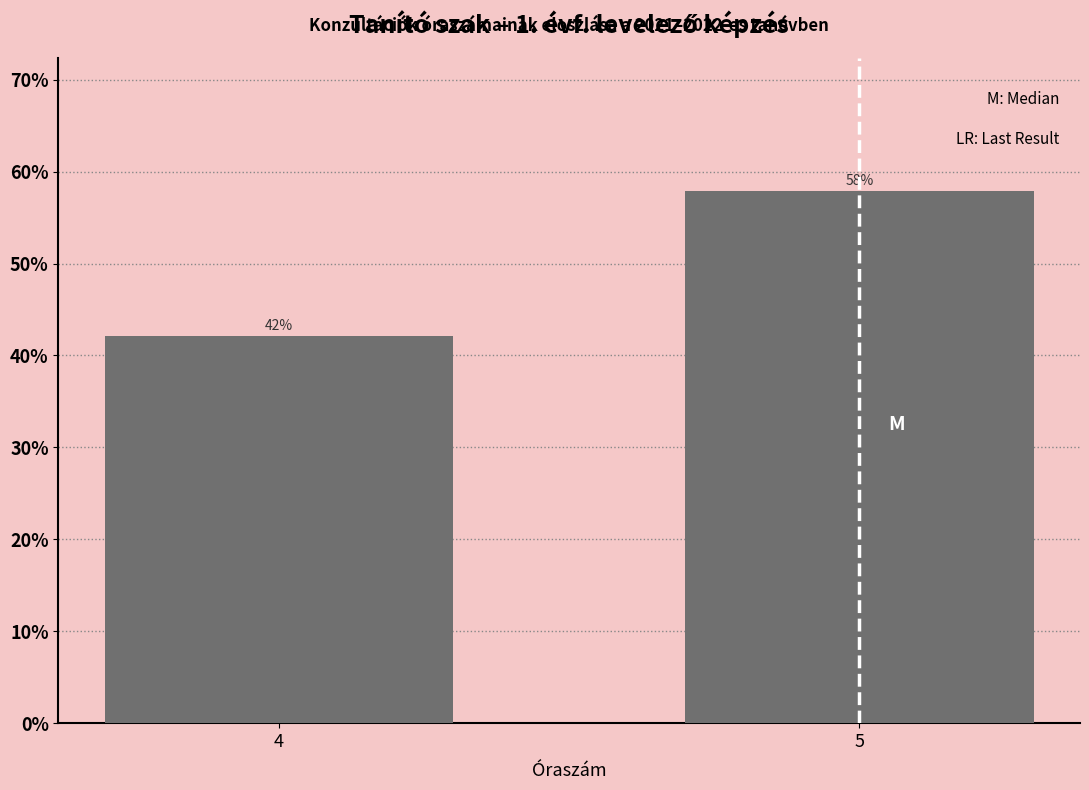

Rank the categories by value from highest to lowest.

5, 4